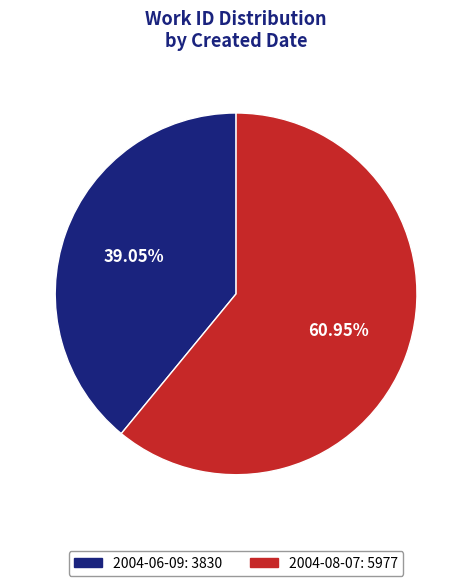

How many segments does this pie chart have?

2